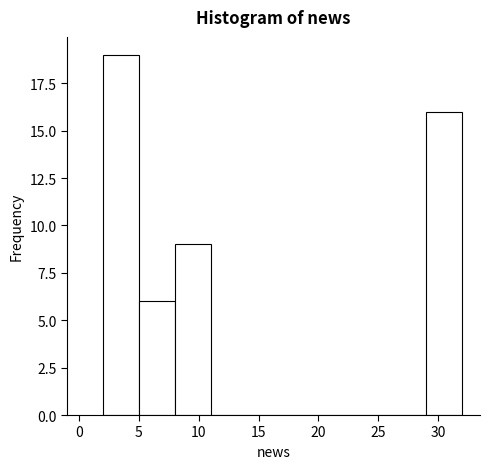

Over which range of the x-axis is the bar tallest?

2 to 5